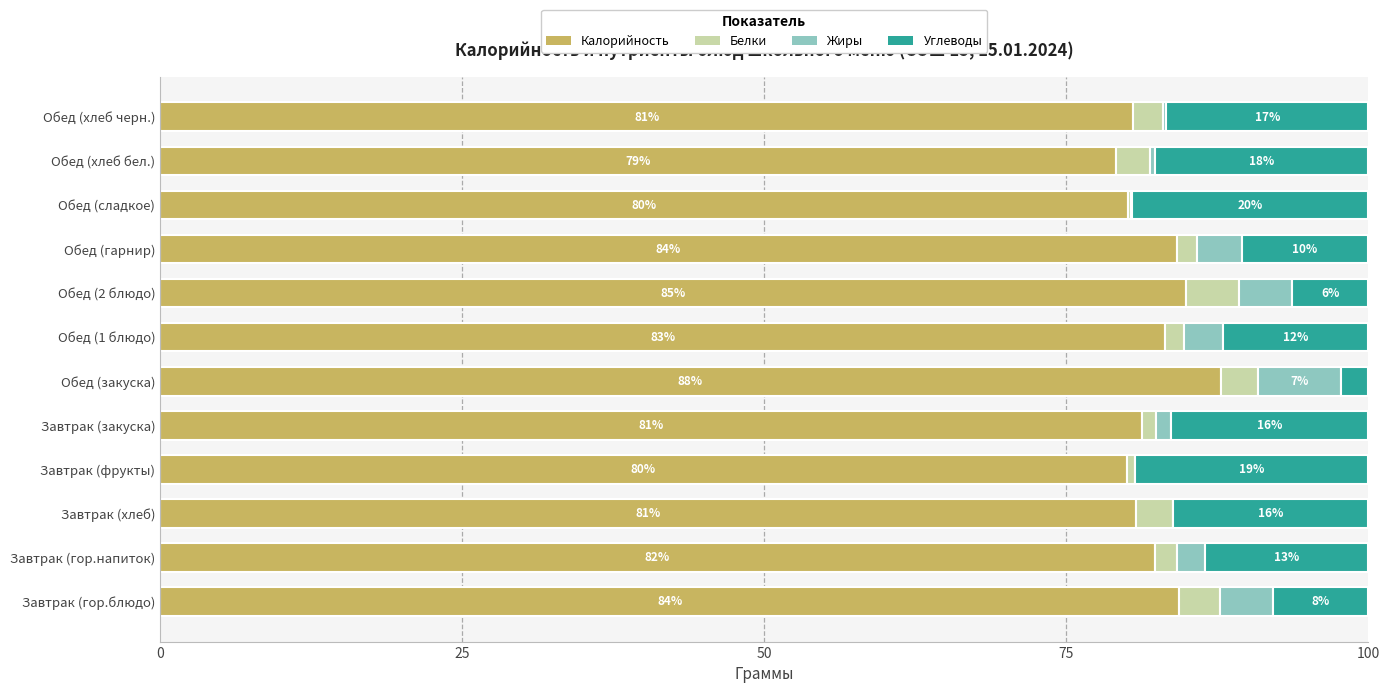

What is the average value of the Калорийность series?

82.4